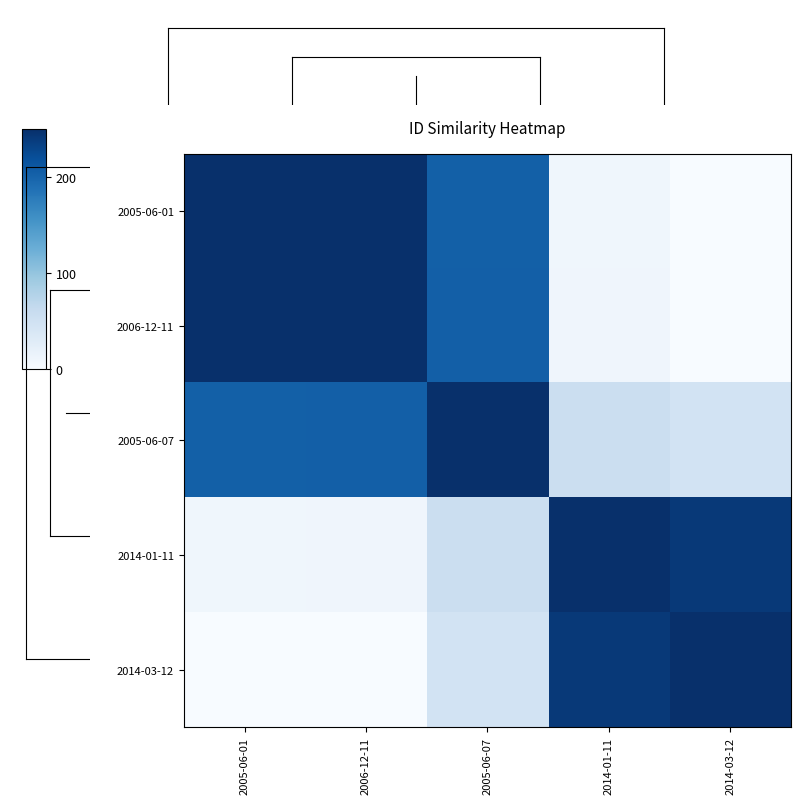

Reading left to right, list all the values displayed in this chart.

2005-06-01: 2005-06-01=250.0	2006-12-11=249.2	2005-06-07=203.6	2014-01-11=9.3	2014-03-12=0.0
2006-12-11: 2005-06-01=249.2	2006-12-11=250.0	2005-06-07=204.4	2014-01-11=10.1	2014-03-12=0.8
2005-06-07: 2005-06-01=203.6	2006-12-11=204.4	2005-06-07=250.0	2014-01-11=55.7	2014-03-12=46.4
2014-01-11: 2005-06-01=9.3	2006-12-11=10.1	2005-06-07=55.7	2014-01-11=250.0	2014-03-12=240.7
2014-03-12: 2005-06-01=0.0	2006-12-11=0.8	2005-06-07=46.4	2014-01-11=240.7	2014-03-12=250.0